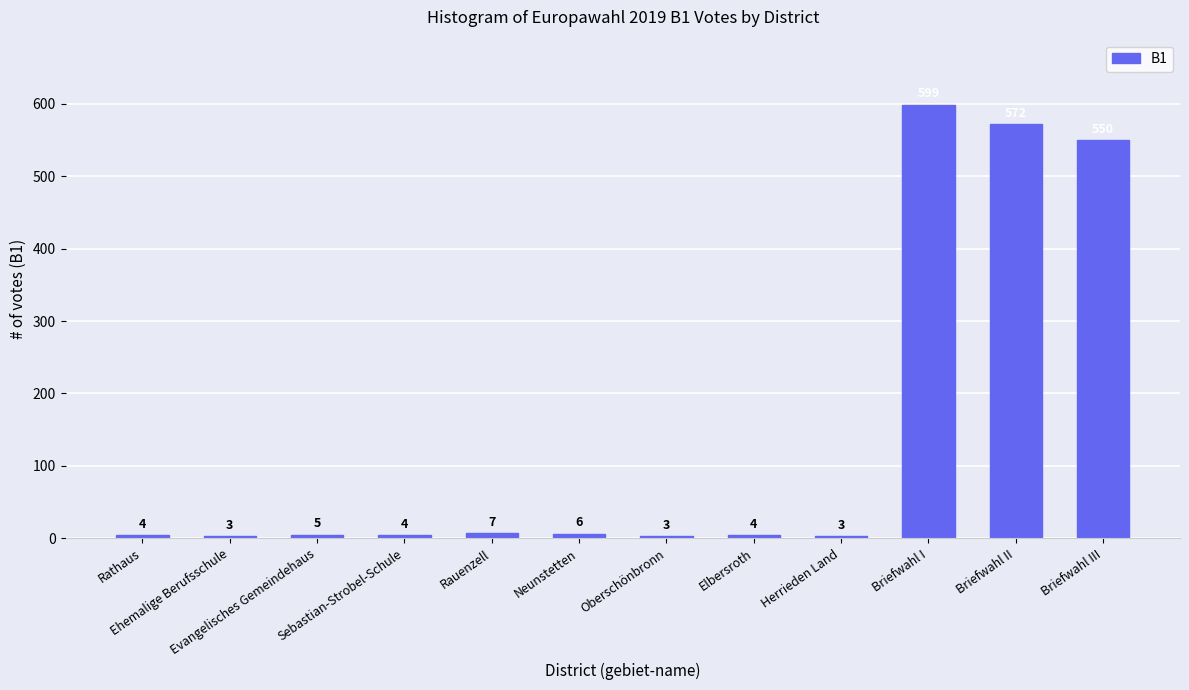

What is the average value?

147